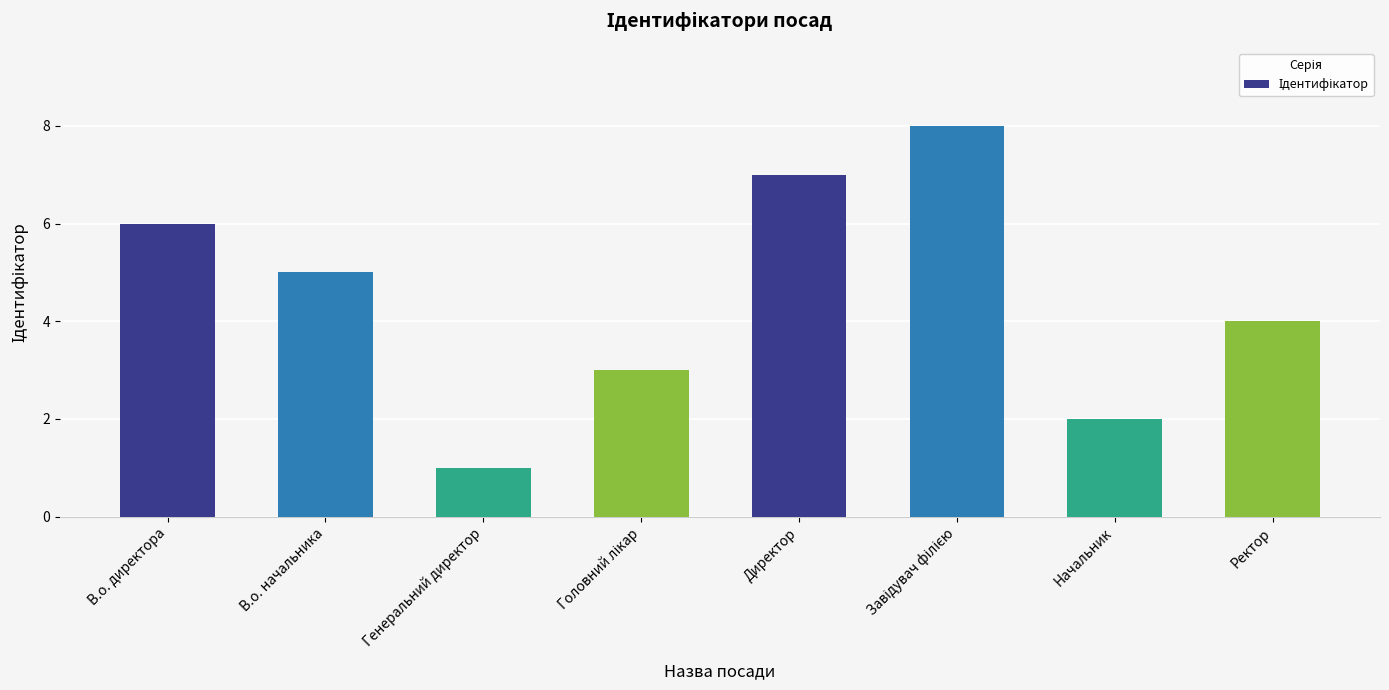

What is the difference between the values at Головний лікар and Ректор?

1